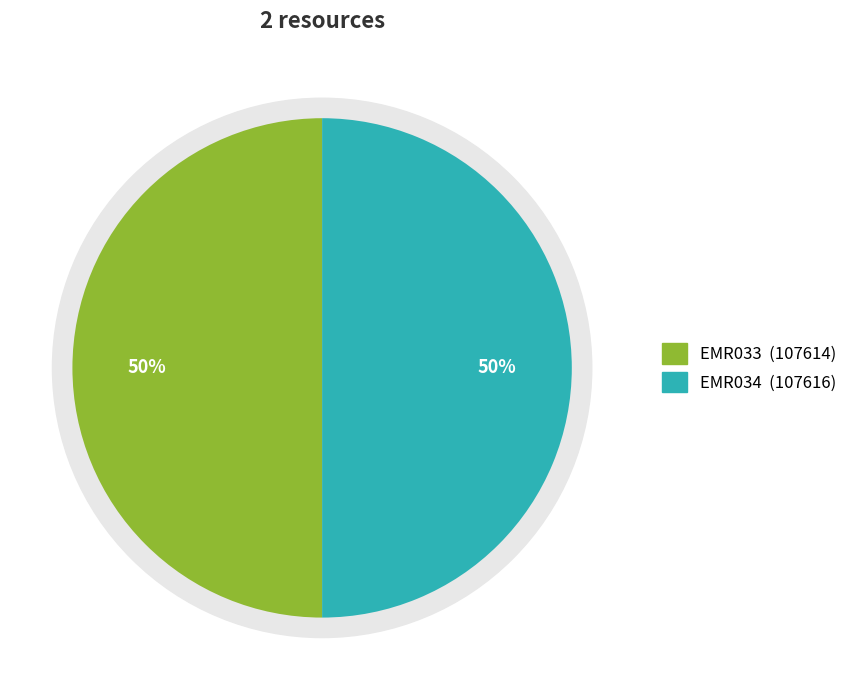

Approximately how many times larger is the value at EMR033 compared to EMR034?

1.0